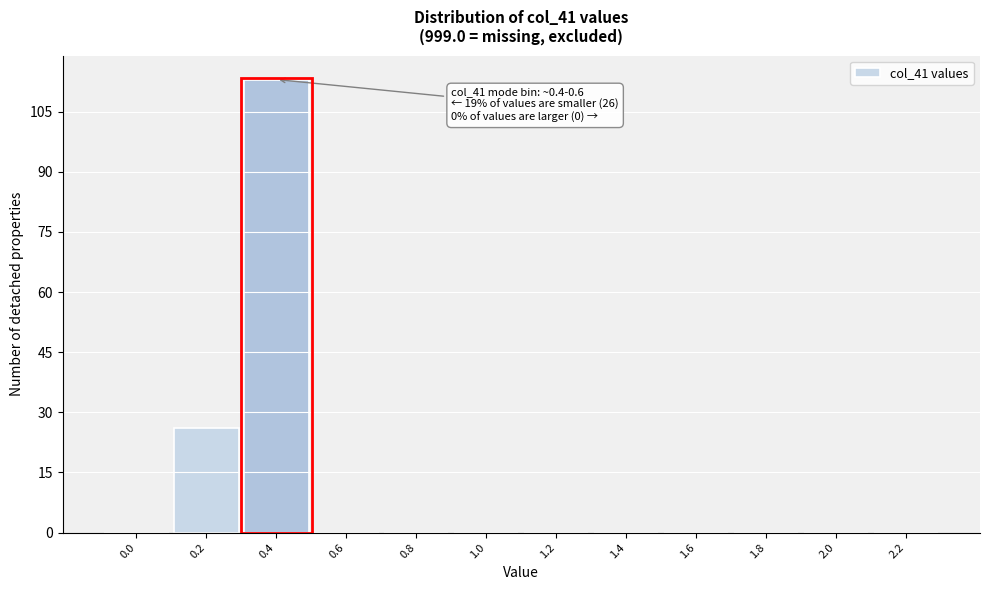

Reading right to left, list all the values displayed in this chart.

2.2=0	2.0=0	1.8=0	1.6=0	1.4=0	1.2=0	1.0=0	0.8=0	0.6=0	0.4=113	0.2=26	0.0=0